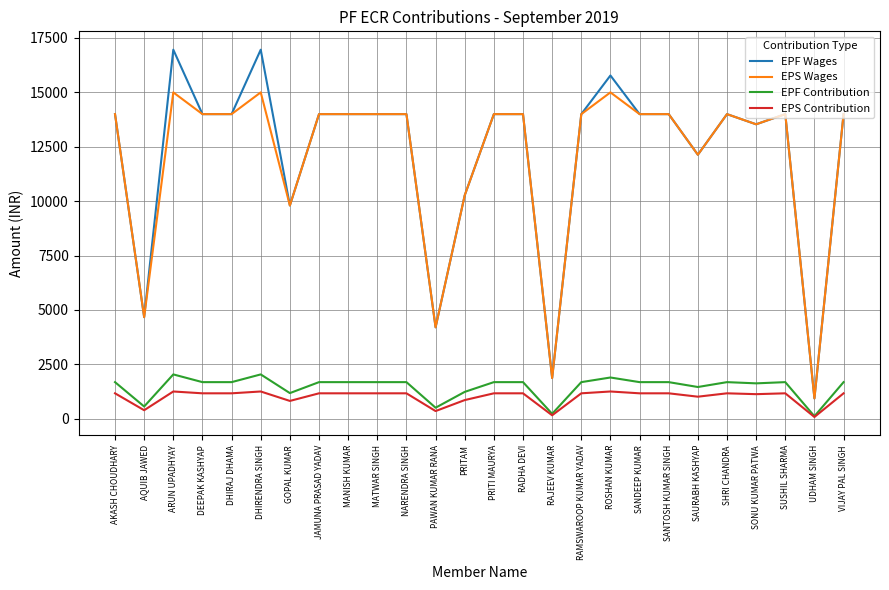

True or false: EPF Wages and EPS Contribution cross at least once.

False